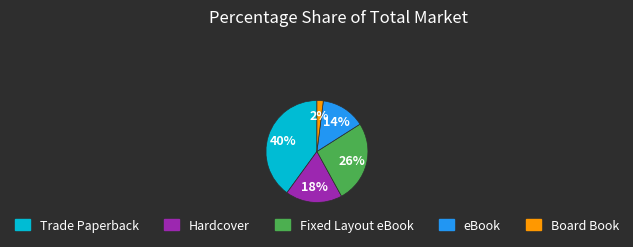

Is there a majority slice in this chart?

No